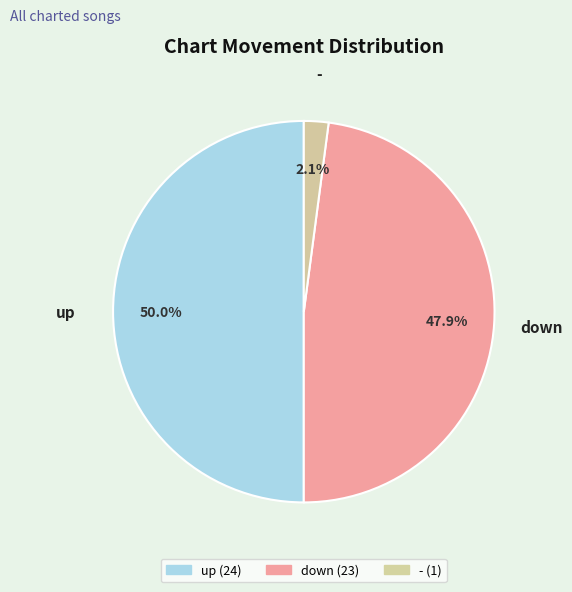

Is the sum of up and - greater than half?

Yes